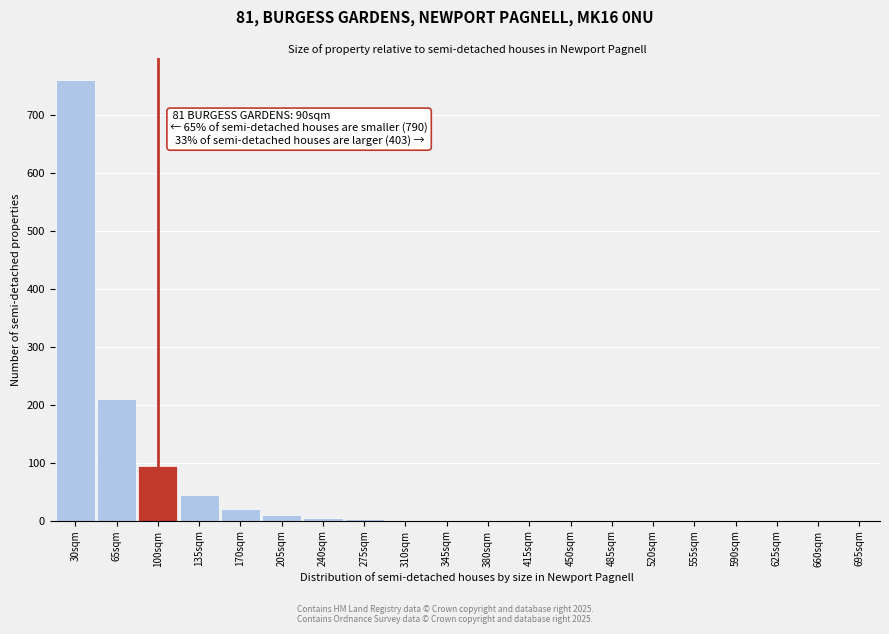

What is the change in value from 170sqm to 555sqm?

-20